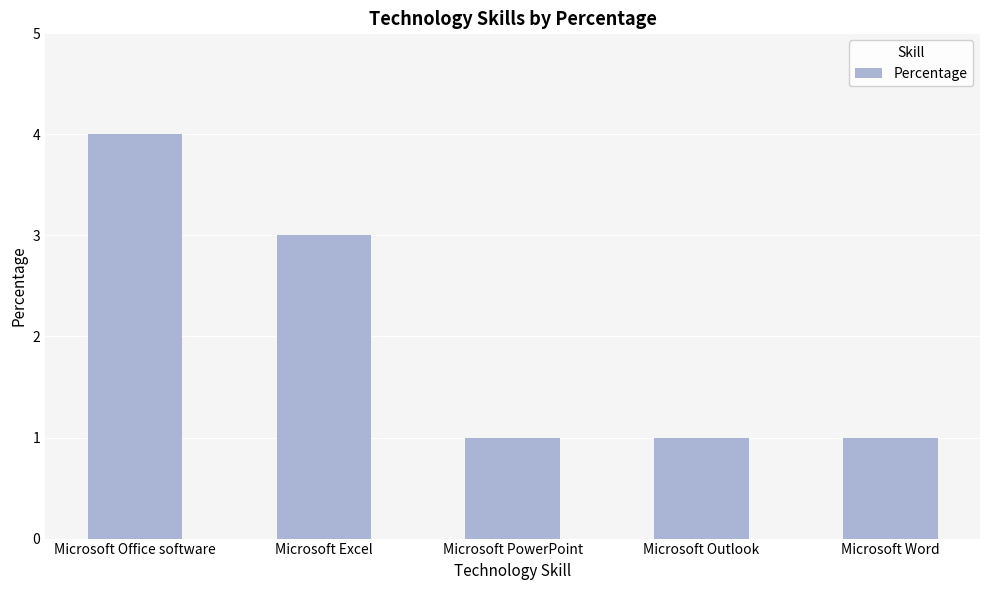

Which category has the highest value across all series?

Microsoft Office software